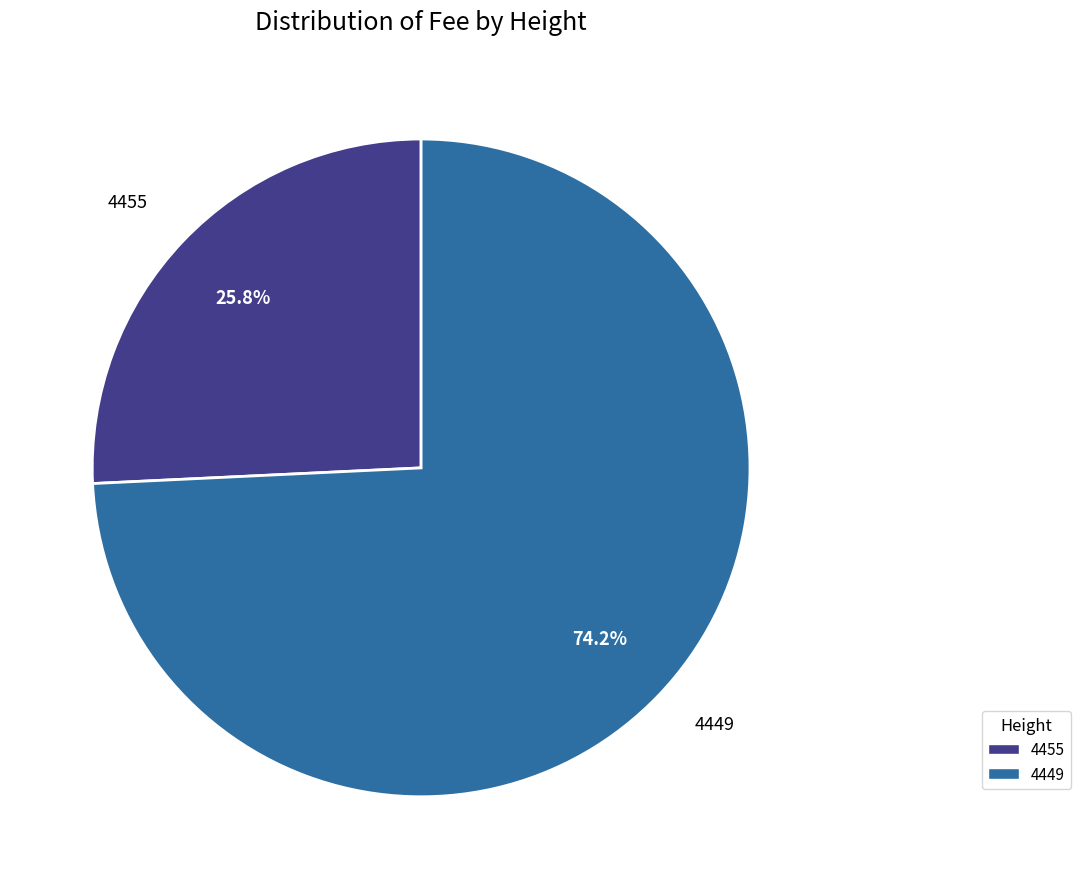

To the nearest percent, what is the combined percentage of 4449 and 4455?

100%